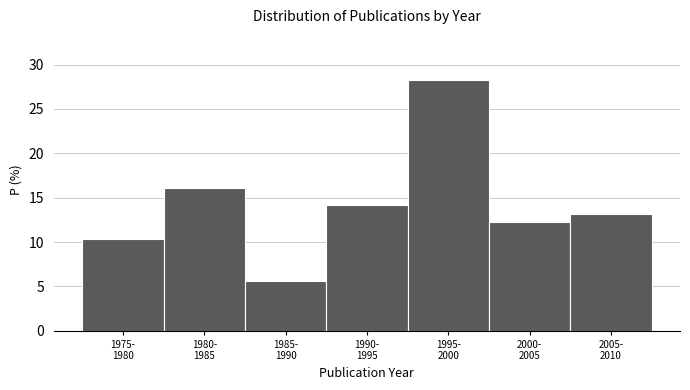

Reading left to right, list all the values displayed in this chart.

10.4	16.0	5.7	14.2	28.3	12.3	13.2